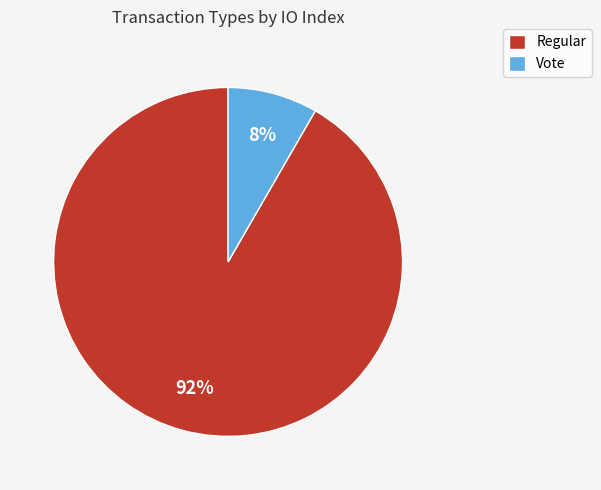

Which category has the smallest portion of the pie?

Vote